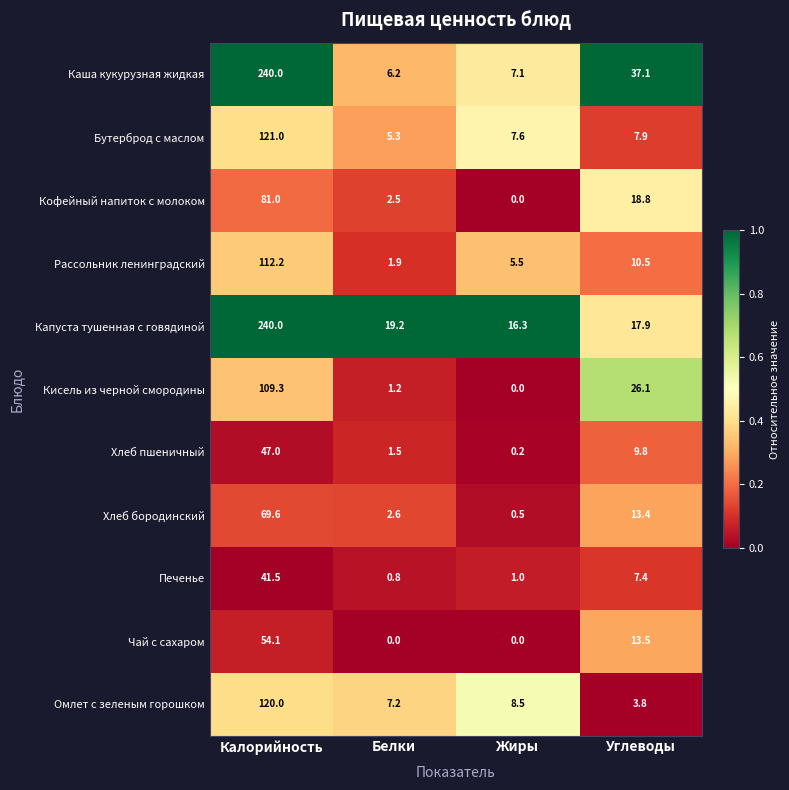

Which series has the largest total across all categories?

Капуста тушенная с говядиной